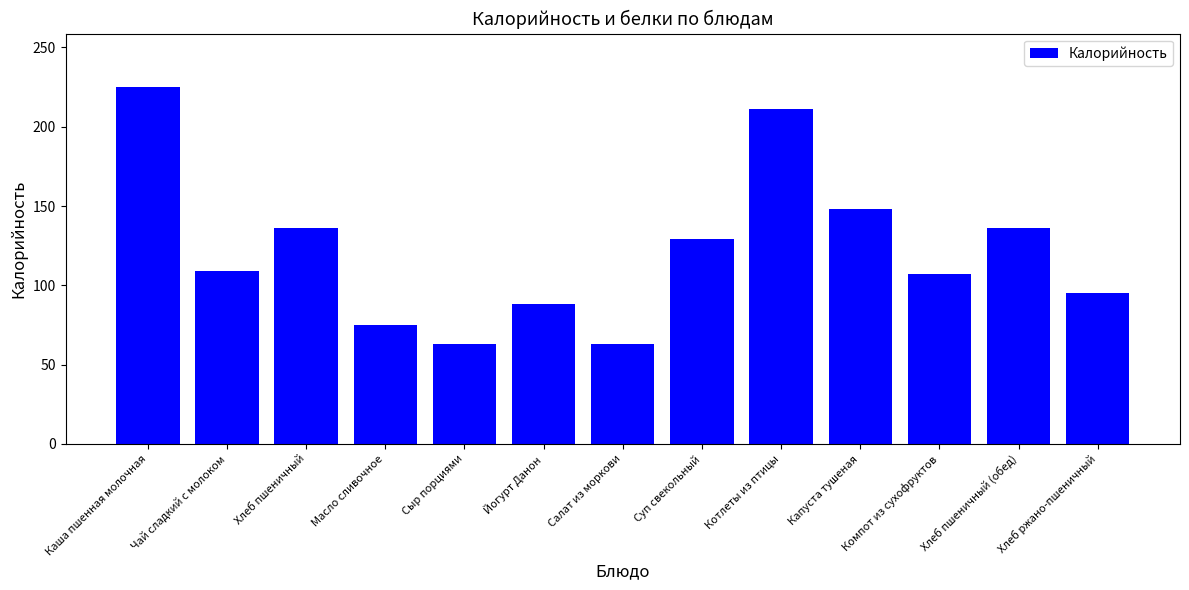

Where is the data nearest to the value 144?

Капуста тушеная